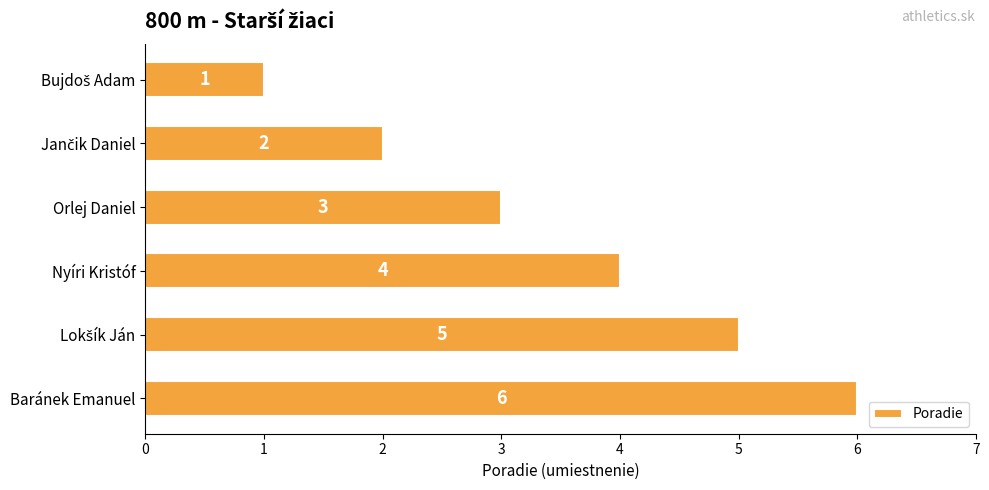

How many series are shown in this chart?

1